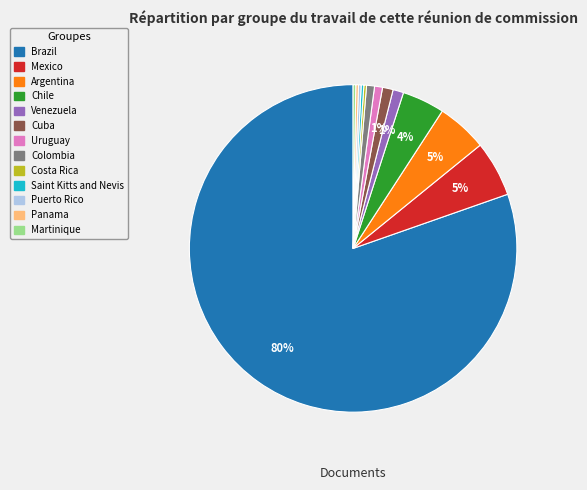

Which slice represents more than half of the pie?

Brazil